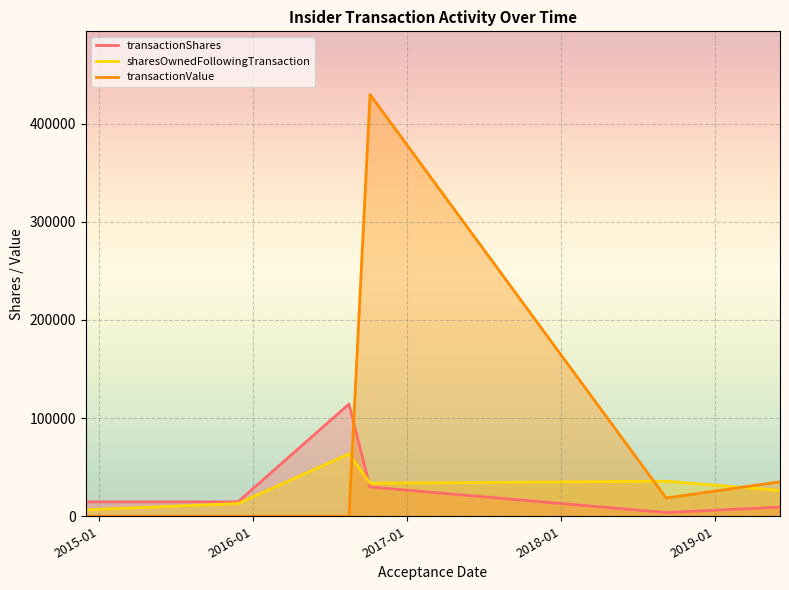

Which series ends up on top after the final intersection of sharesOwnedFollowingTransaction and transactionValue?

transactionValue